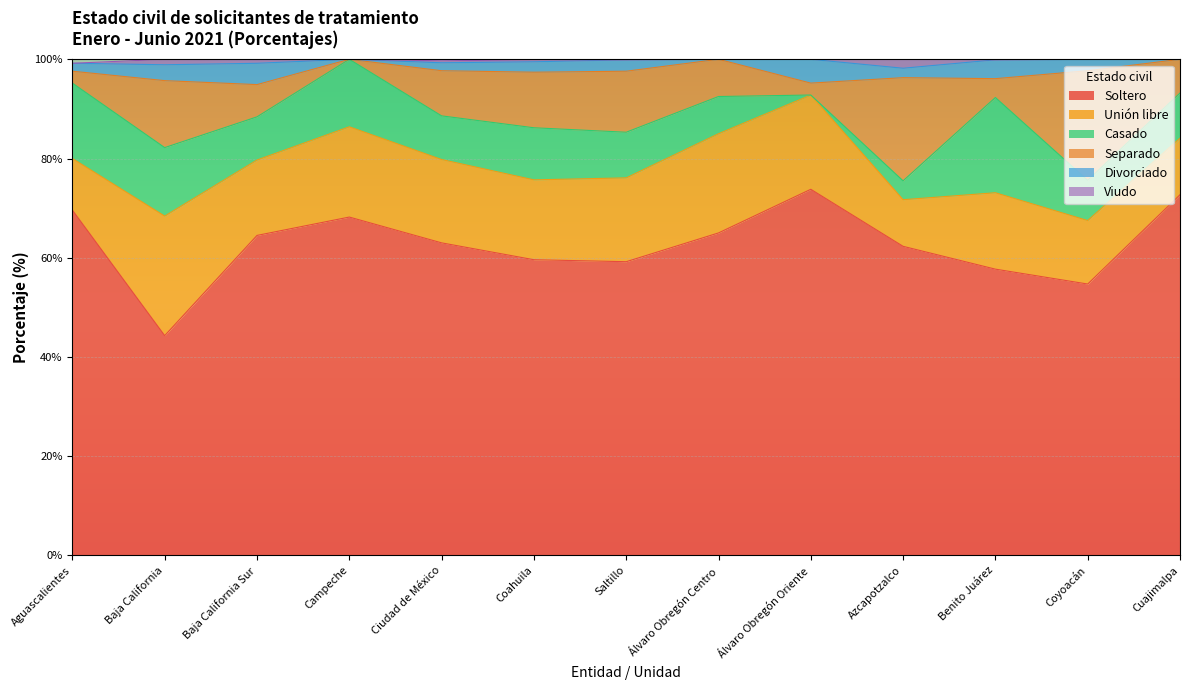

What are all the series names shown in the legend?

Soltero, Unión libre, Casado, Separado, Divorciado, Viudo